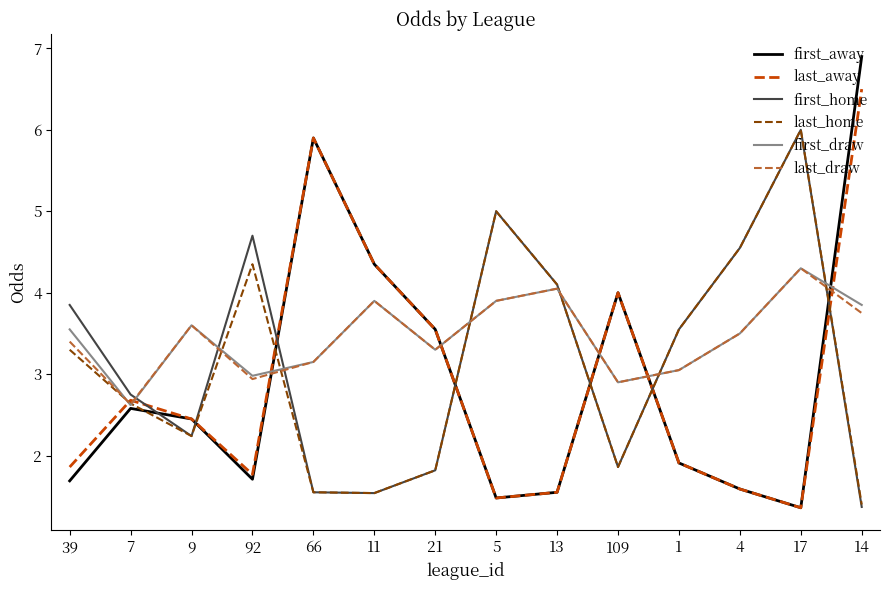

True or false: first_away has more than 1 points higher than both neighbors.

True